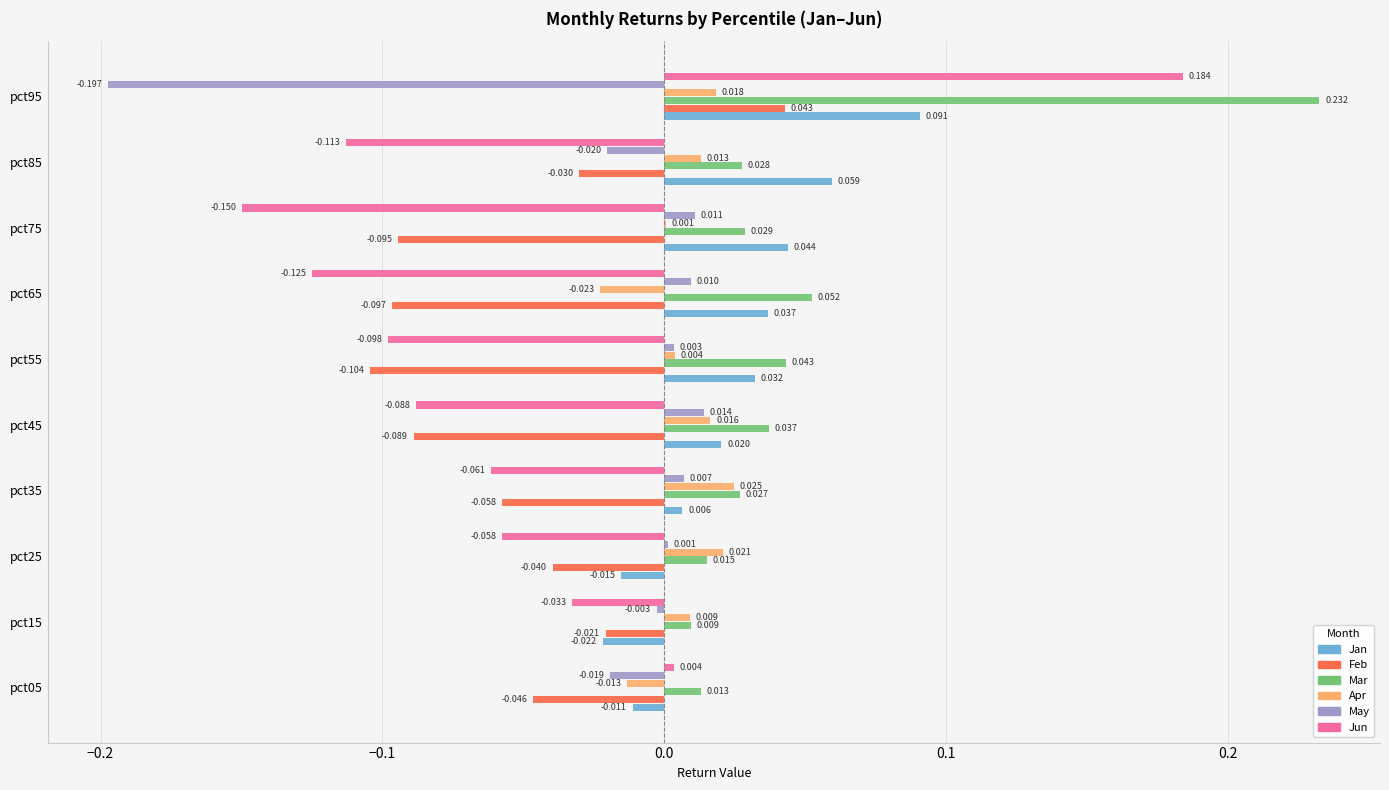

Which series changed the most between pct05 and pct85?

Jun